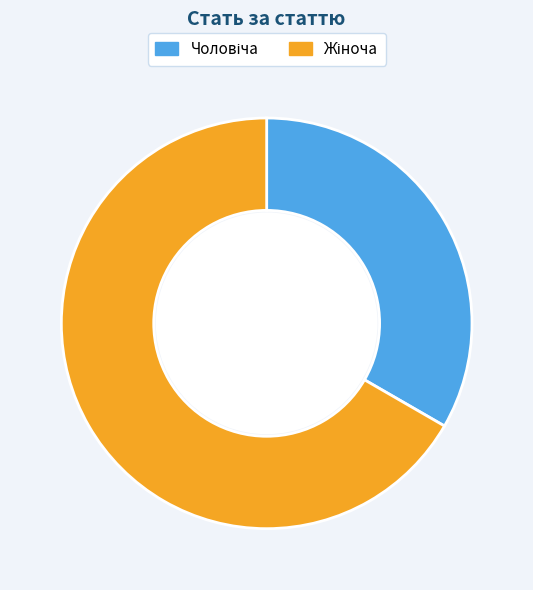

Count the number of slices in the pie.

2